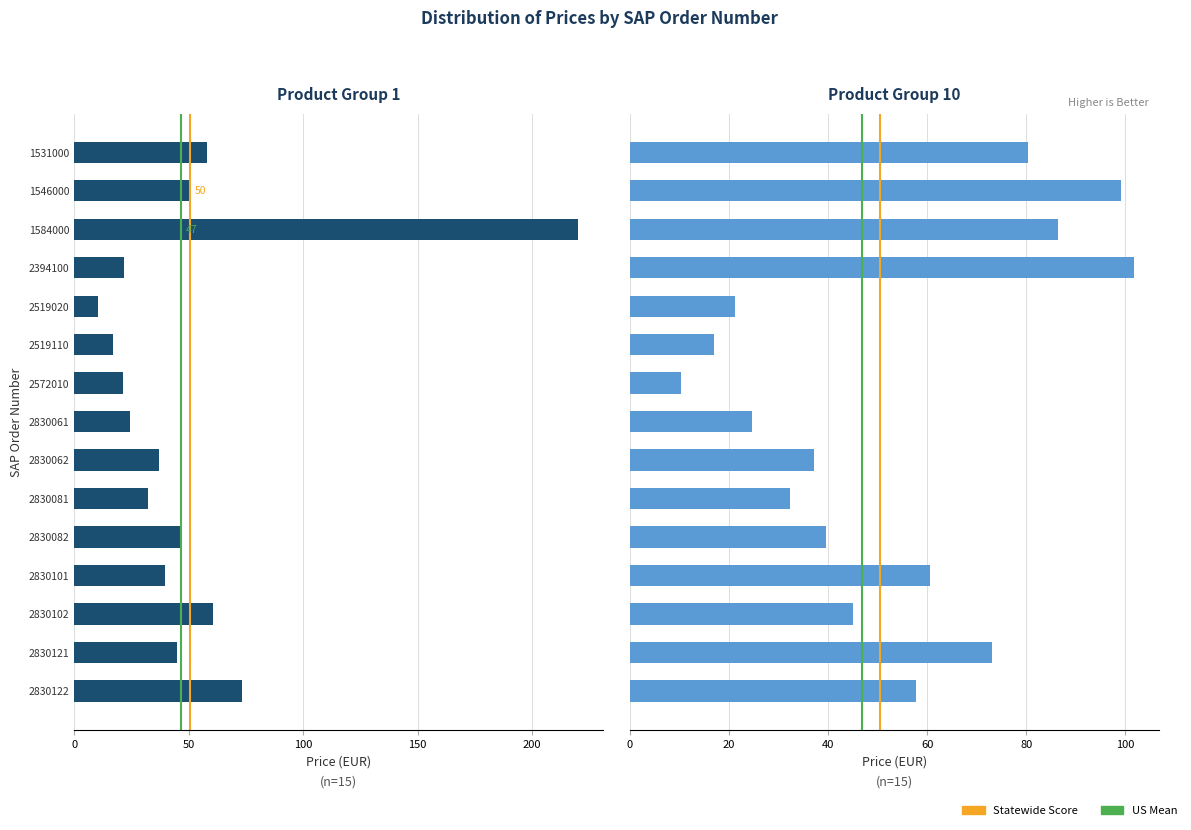

How many distinct data groups are displayed?

2